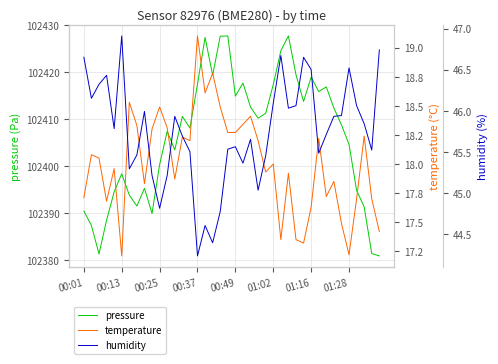

How many data points in pressure are less than 102410?

20